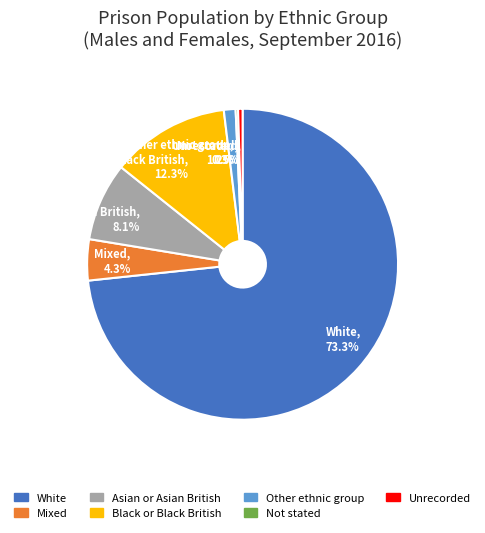

Between Mixed, 4.3% and Asian or Asian British, 8.1%, which is larger?

Asian or Asian British, 8.1%